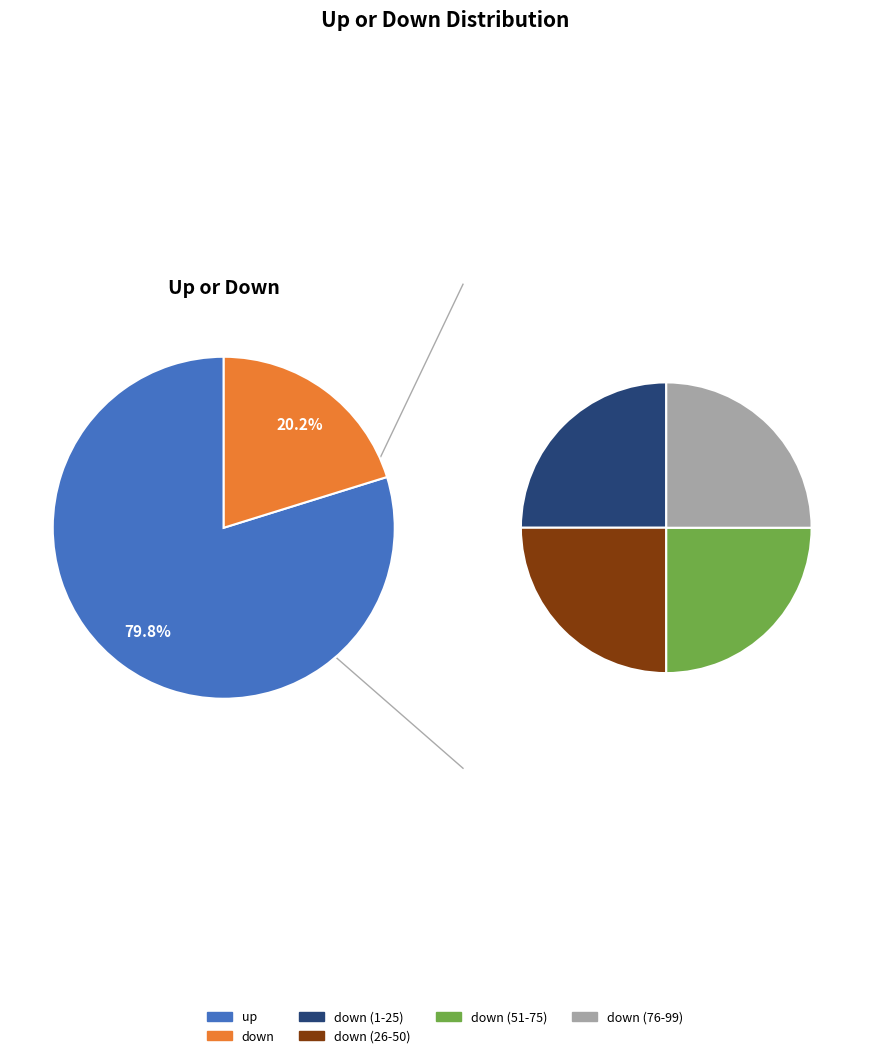

Which category accounts for the majority?

up